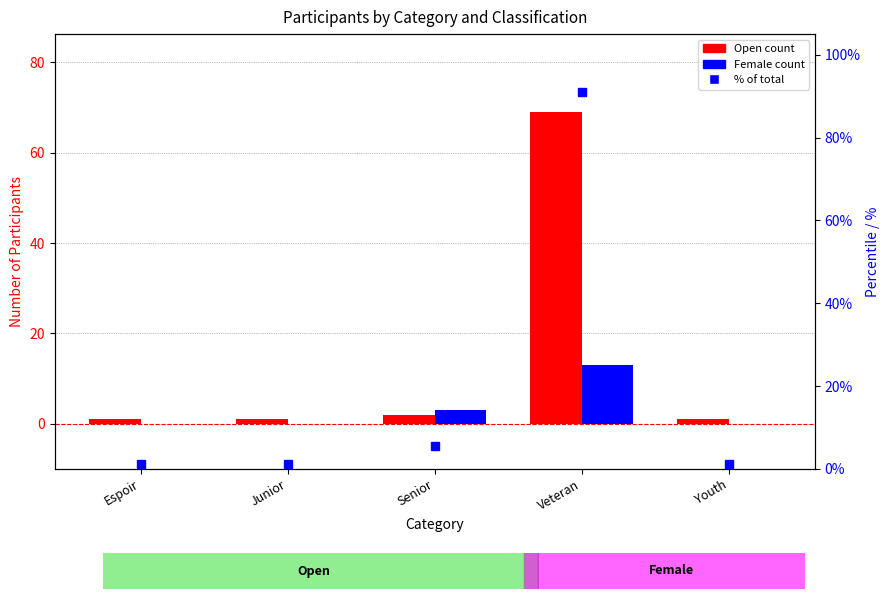

What is the sum of the Female values at Junior and Veteran?

13.0